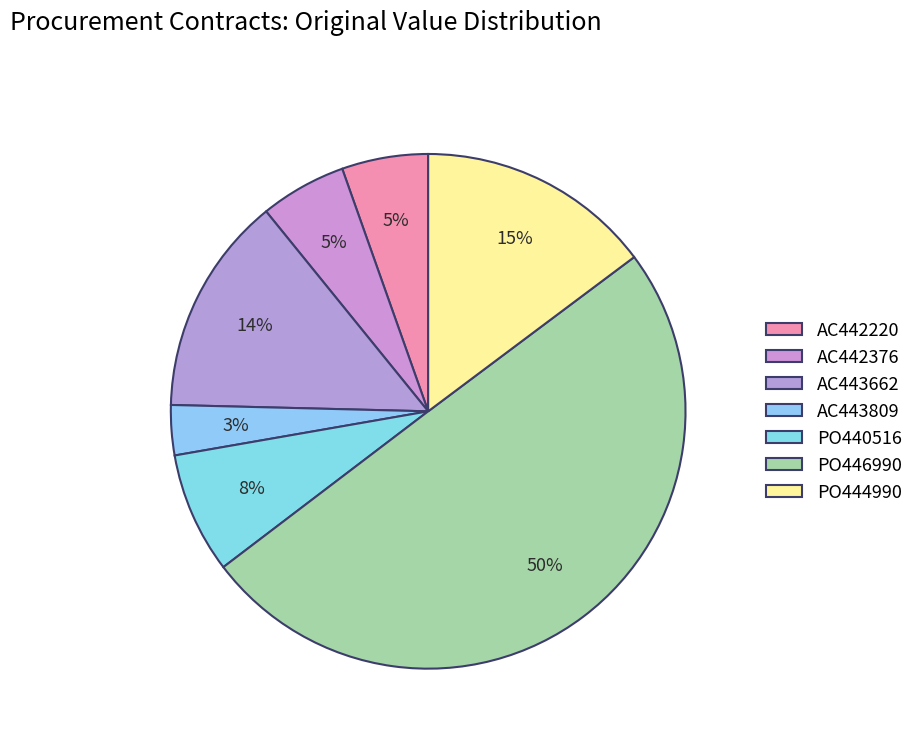

Count the number of slices in the pie.

7